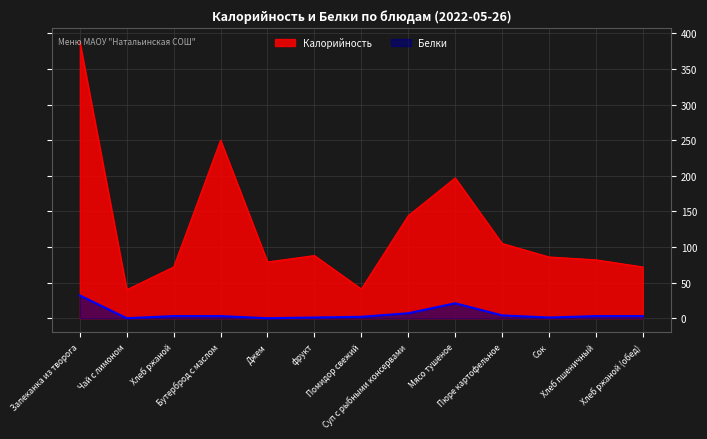

Is the value of Калорийность at Бутерброд с маслом greater than the value of Белки at Мясо тушеное?

Yes